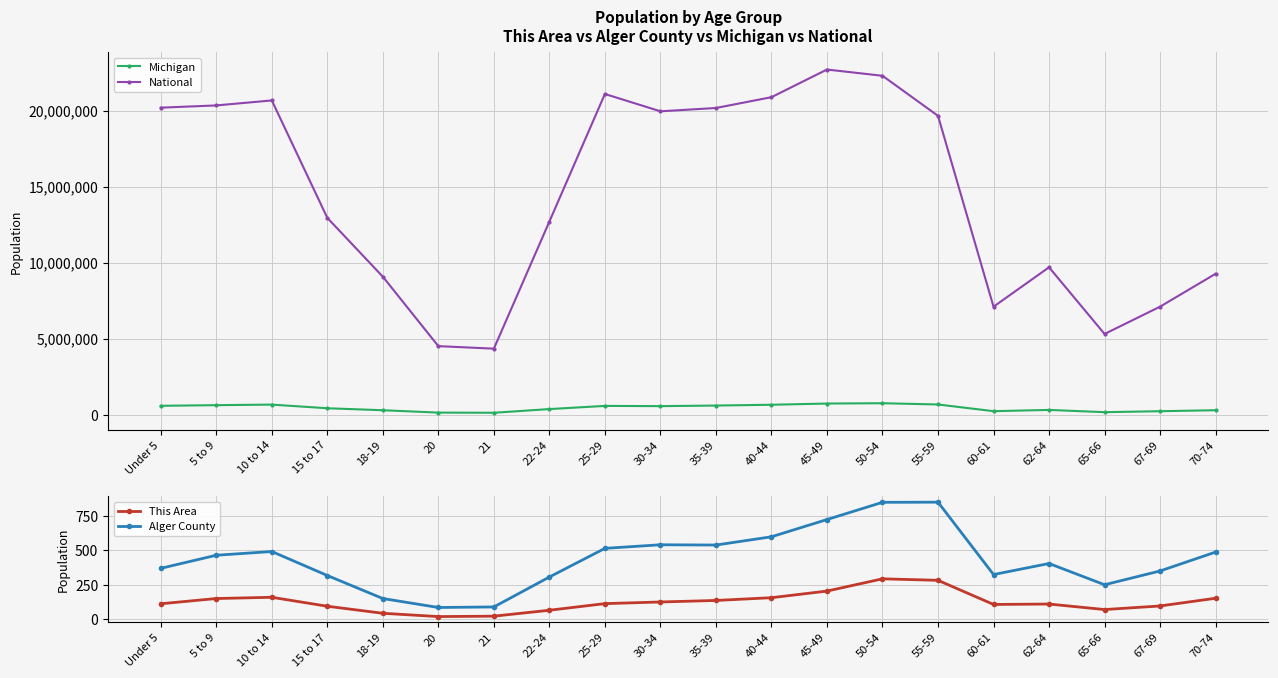

How many interior local peaks does the Alger County series have?

4